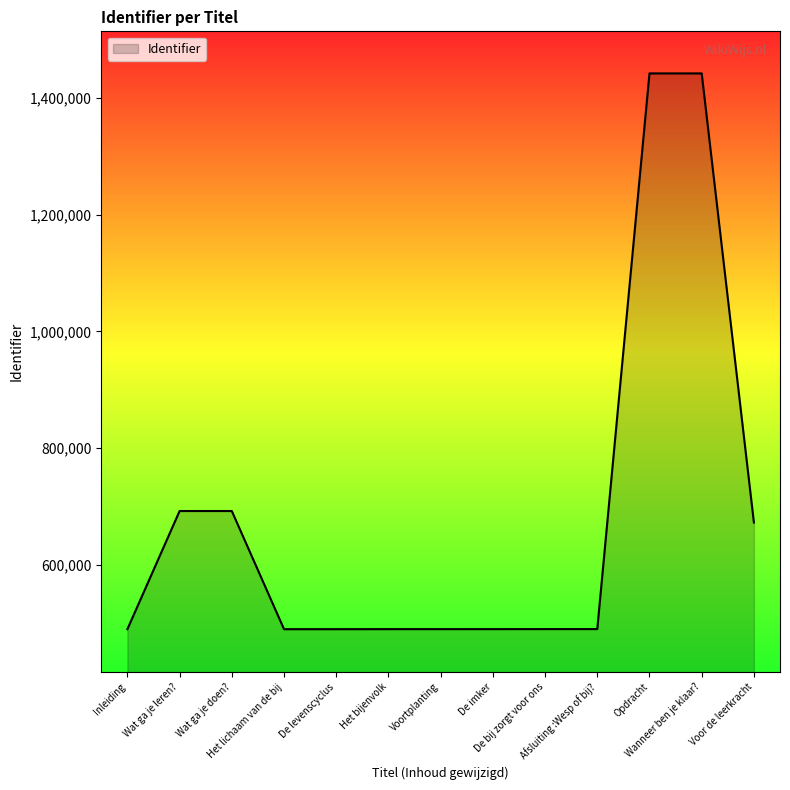

What is the difference between the maximum and minimum values?

952389